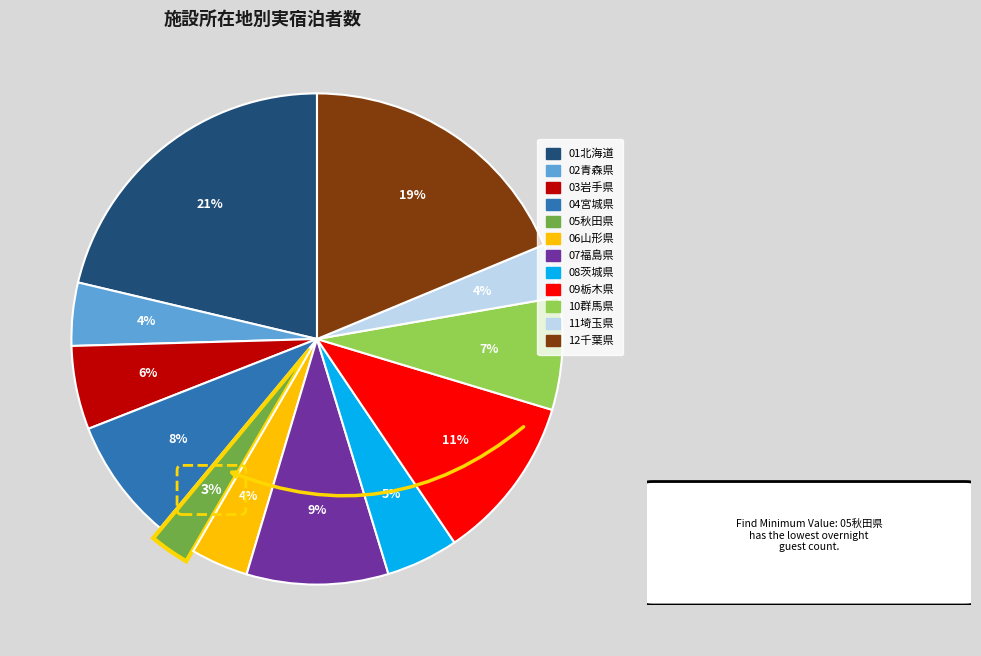

To the nearest percent, what is the combined percentage of 12千葉県 and 04宮城県?

27%